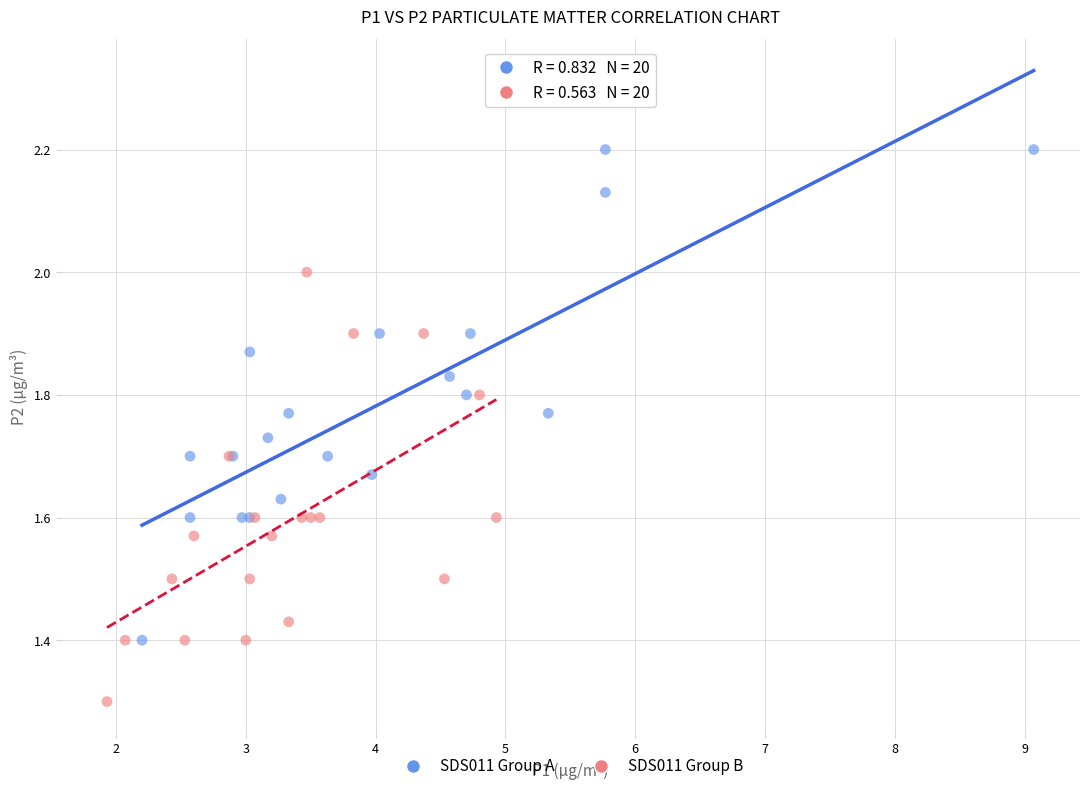

Which series reaches the maximum Y coordinate?

SDS011 Group A